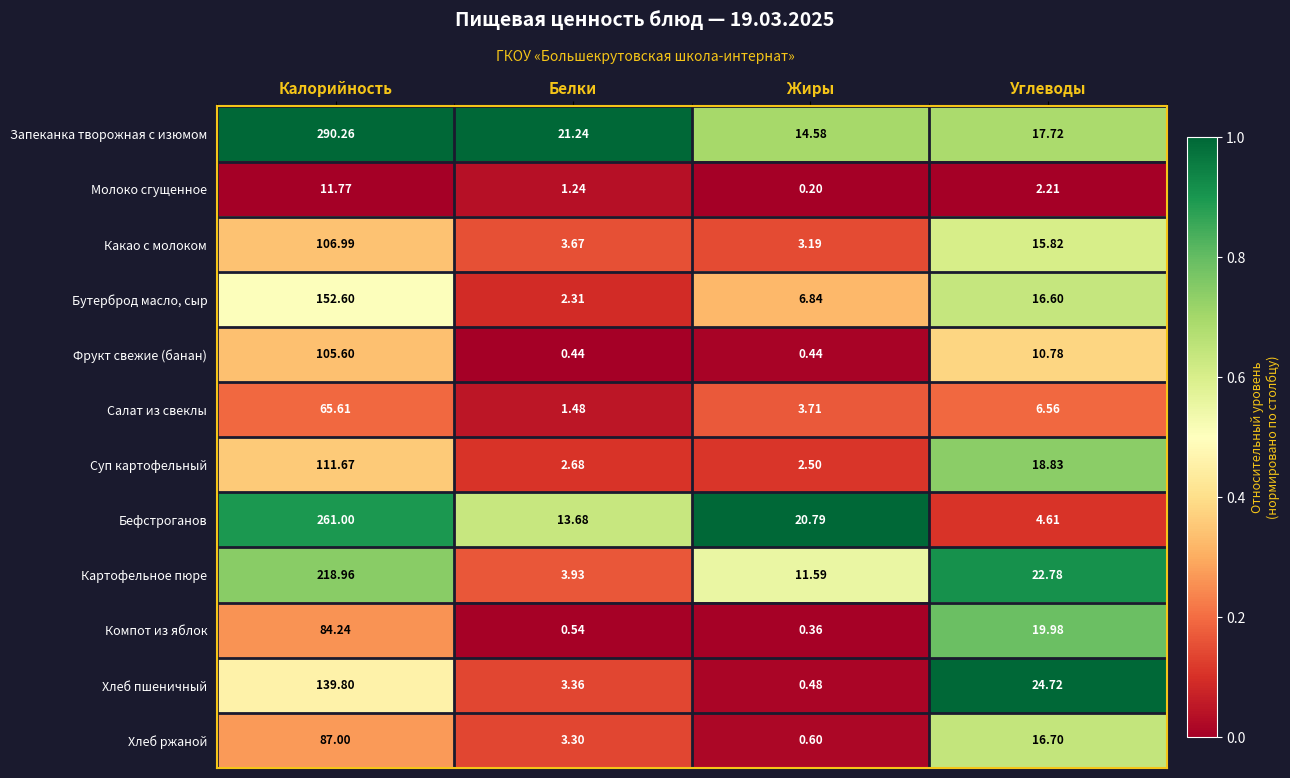

Is the value of Какао с молоком at Белки greater than the value of Запеканка творожная с изюмом at Жиры?

No